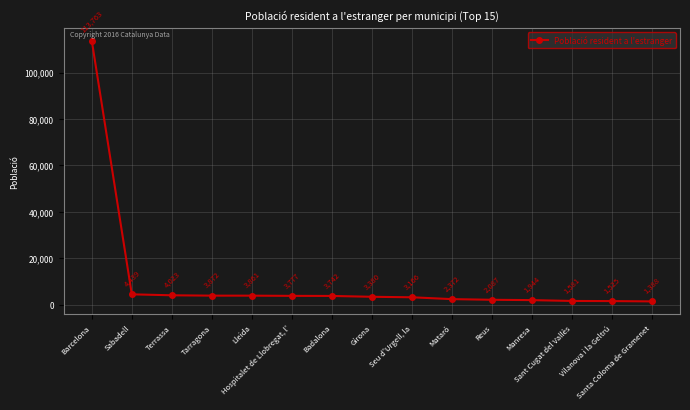

What is the change in value from Sabadell to Sant Cugat del Vallès?

-2858